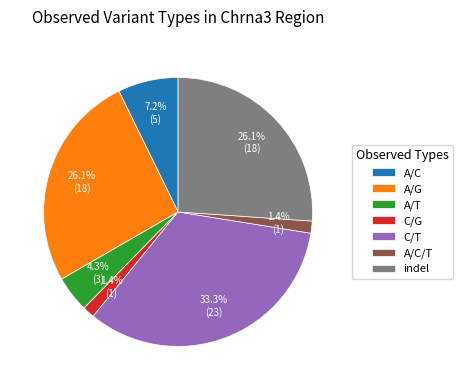

Which has a higher value, A/T or C/G?

A/T